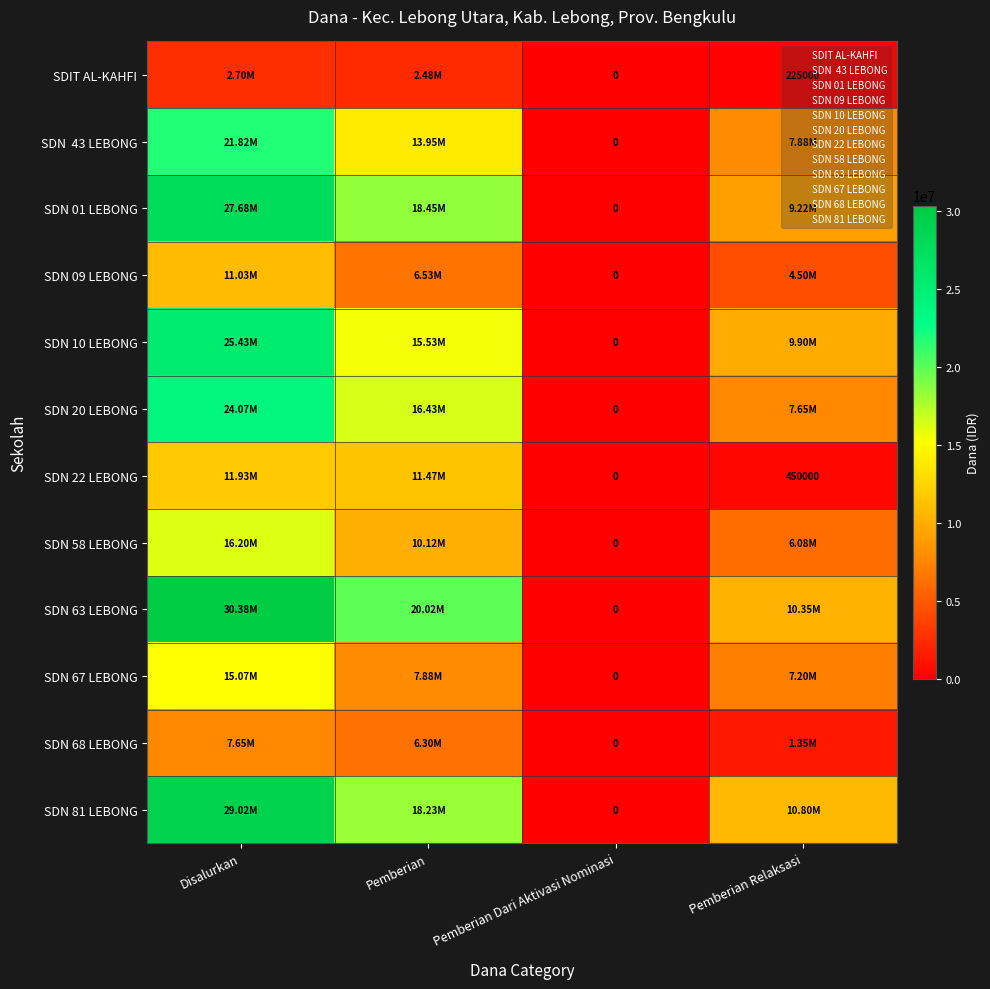

Which series has the widest spread of values?

SDN 63 LEBONG